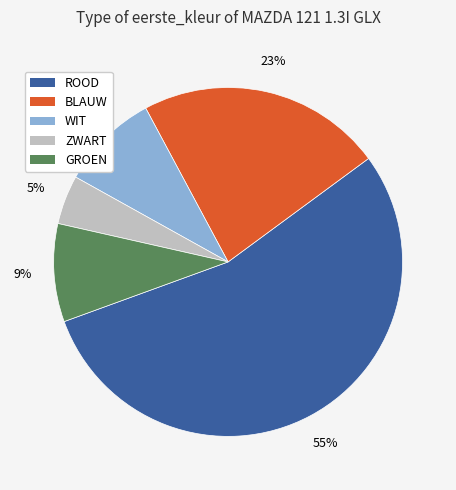

Does ZWART represent more than half of the total?

No